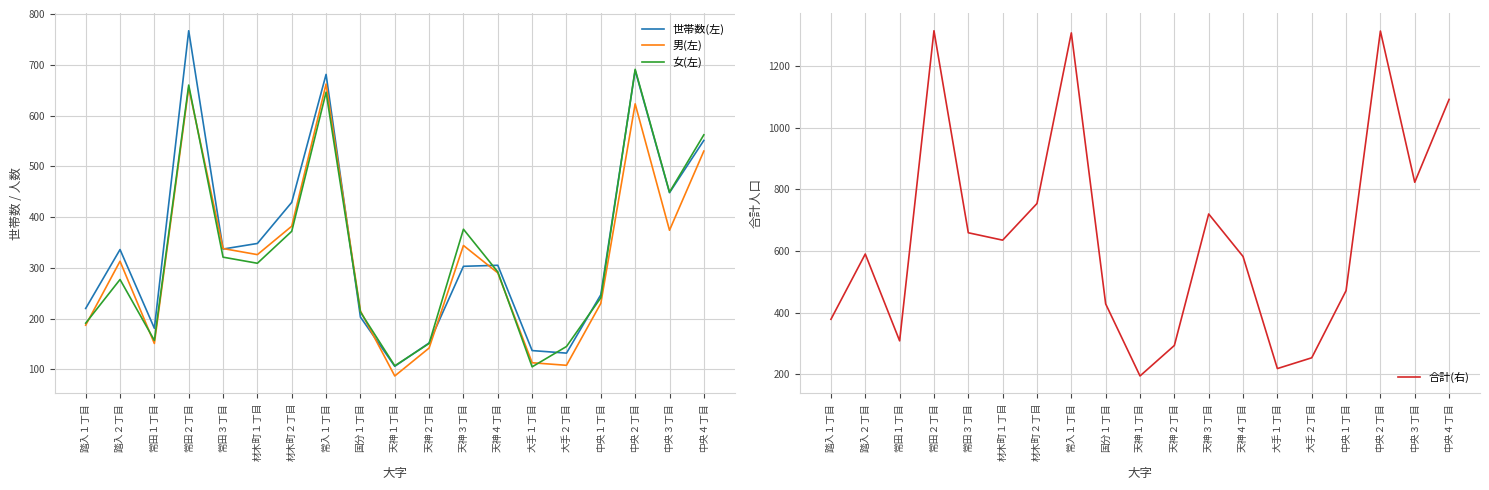

Between 踏入２丁目 and 常入１丁目, which series saw the biggest shift?

合計(右)